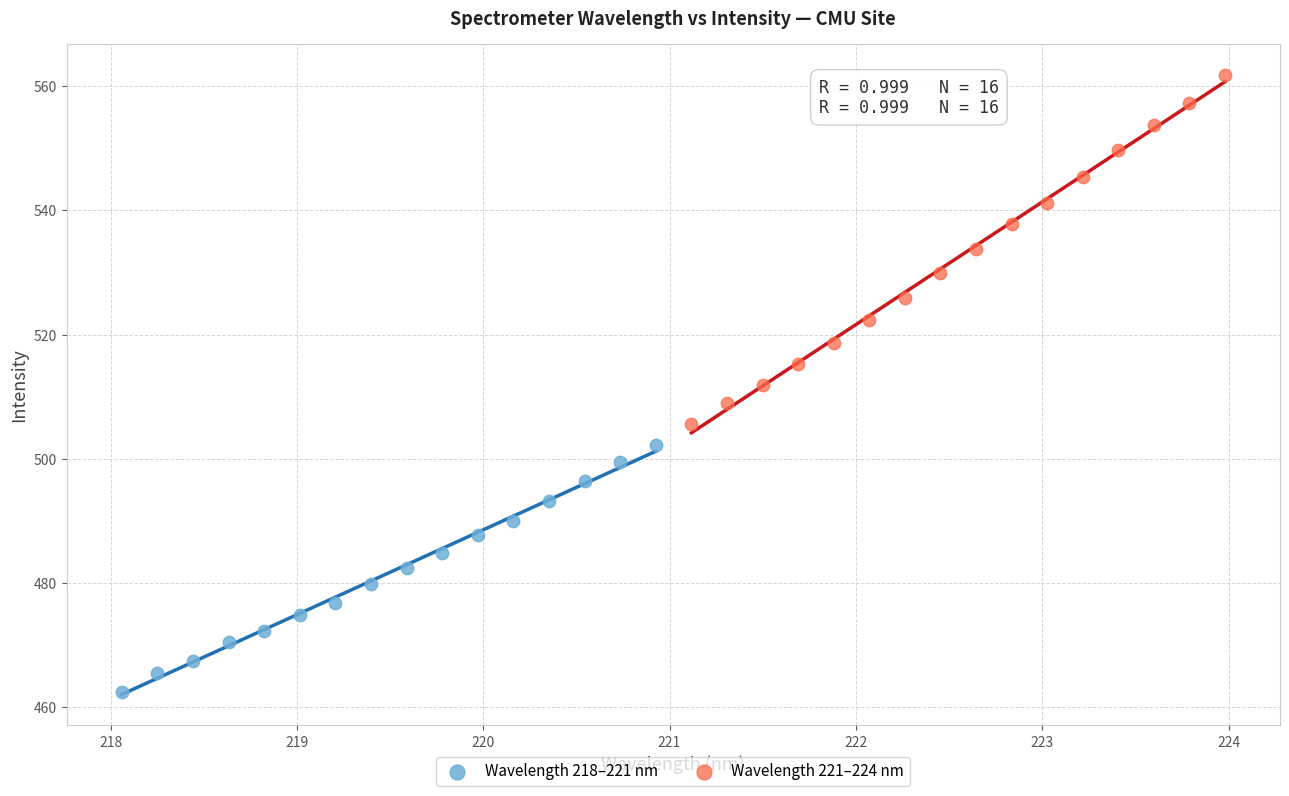

Which series reaches the minimum Y coordinate?

Wavelength 218–221 nm